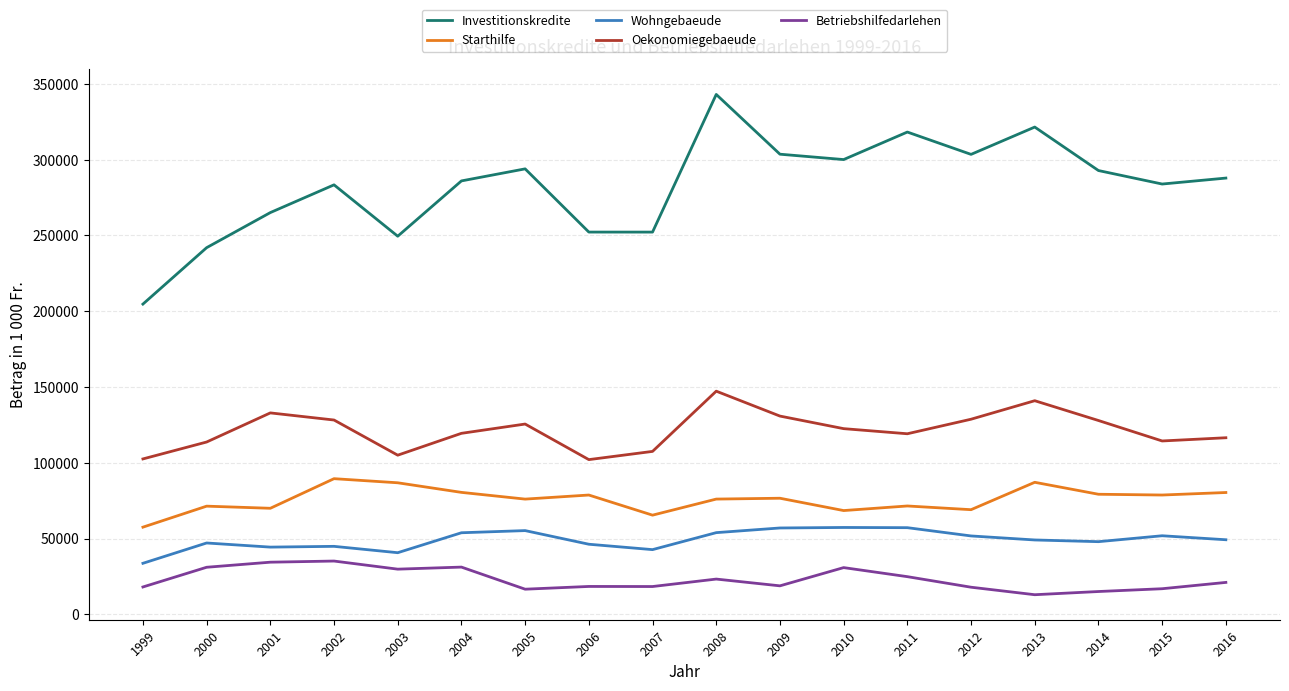

True or false: Betriebshilfedarlehen and Investitionskredite intersect in this chart.

False